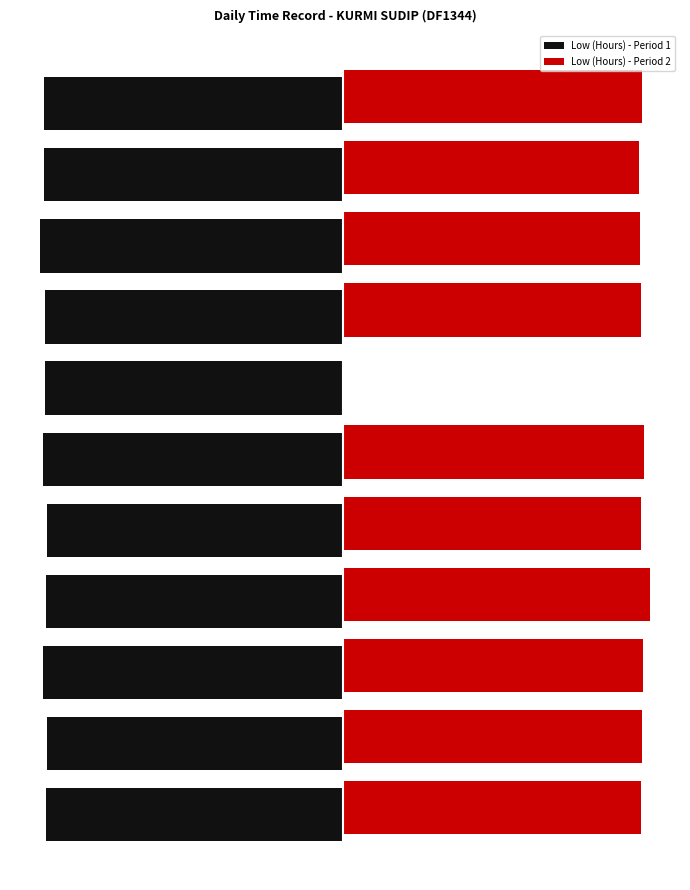

What are all the series names shown in the legend?

Low (Hours) - Period 1, Low (Hours) - Period 2